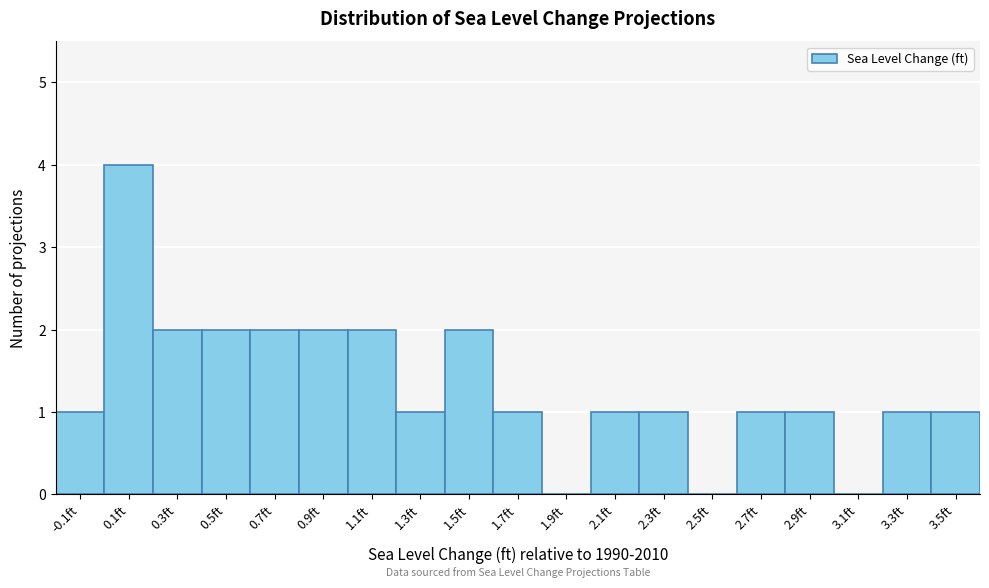

Reading left to right, transcribe this chart: for each bar, give the range it covers on the x-axis and its height. The values are not printed on the chart, so give them approximately, as read against the axis.

-0.2 to 0.0: 1
0.0 to 0.2: 4
0.2 to 0.4: 2
0.4 to 0.6: 2
0.6 to 0.8: 2
0.8 to 1.0: 2
1.0 to 1.2: 2
1.2 to 1.4: 1
1.4 to 1.6: 2
1.6 to 1.8: 1
1.8 to 2.0: 0
2.0 to 2.2: 1
2.2 to 2.4: 1
2.4 to 2.6: 0
2.6 to 2.8: 1
2.8 to 3.0: 1
3.0 to 3.2: 0
3.2 to 3.4: 1
3.4 to 3.6: 1